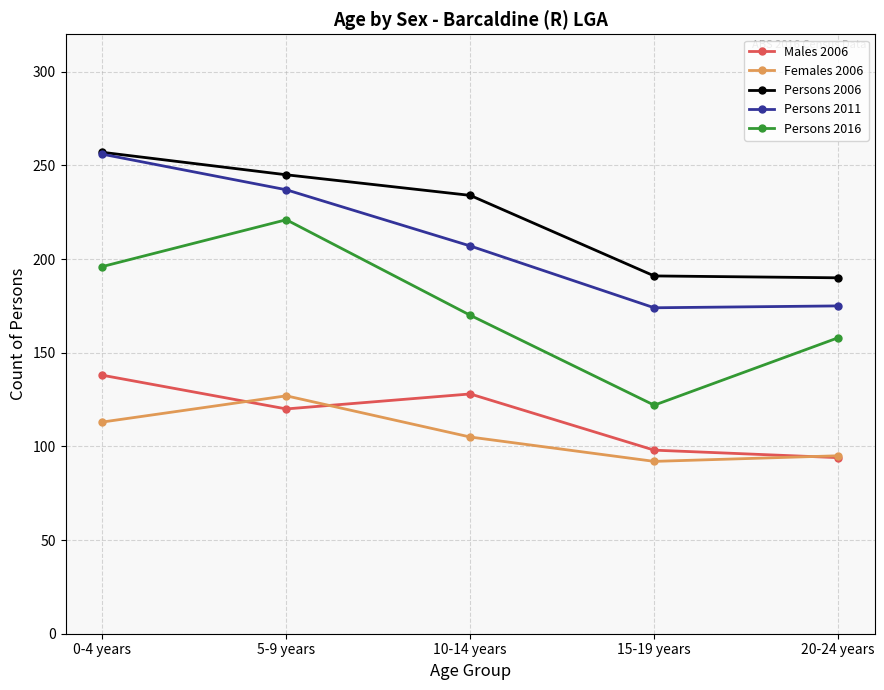

Which series changed the most between 0-4 years and 5-9 years?

Persons 2016